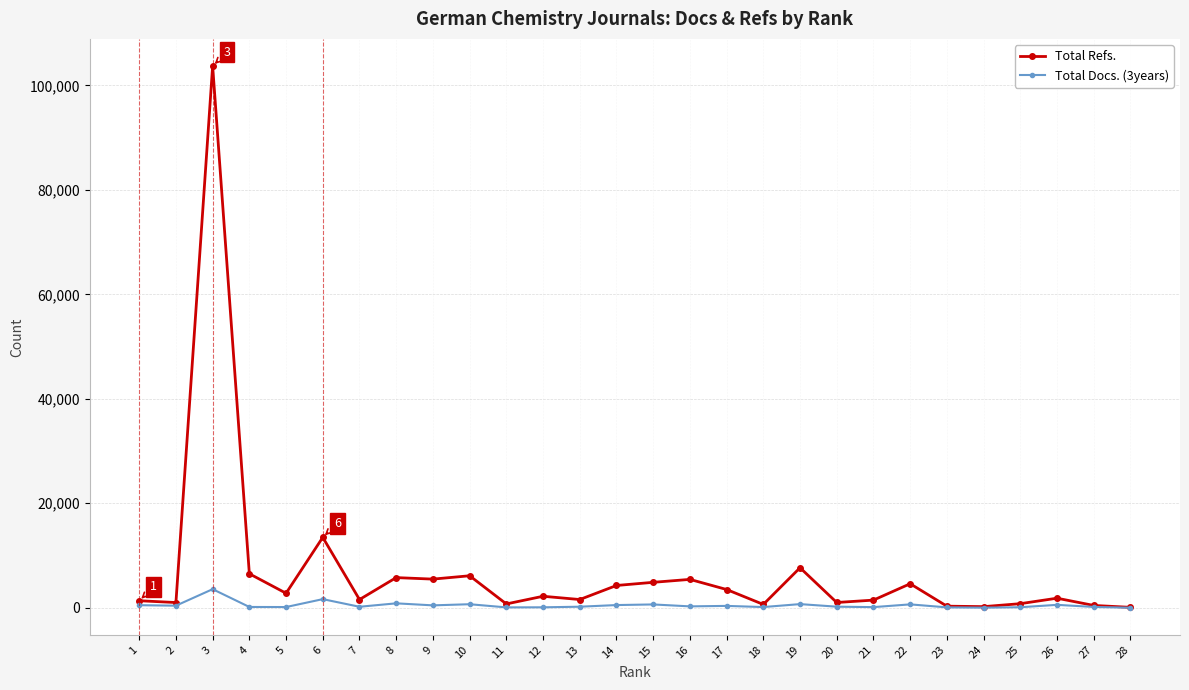

At which category is the sum across all series the highest?

3